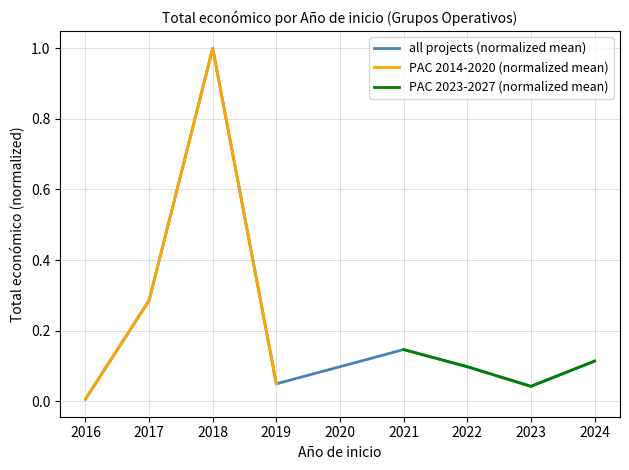

The value of all projects (normalized mean) at 2018 is 1.0. True or false?

True